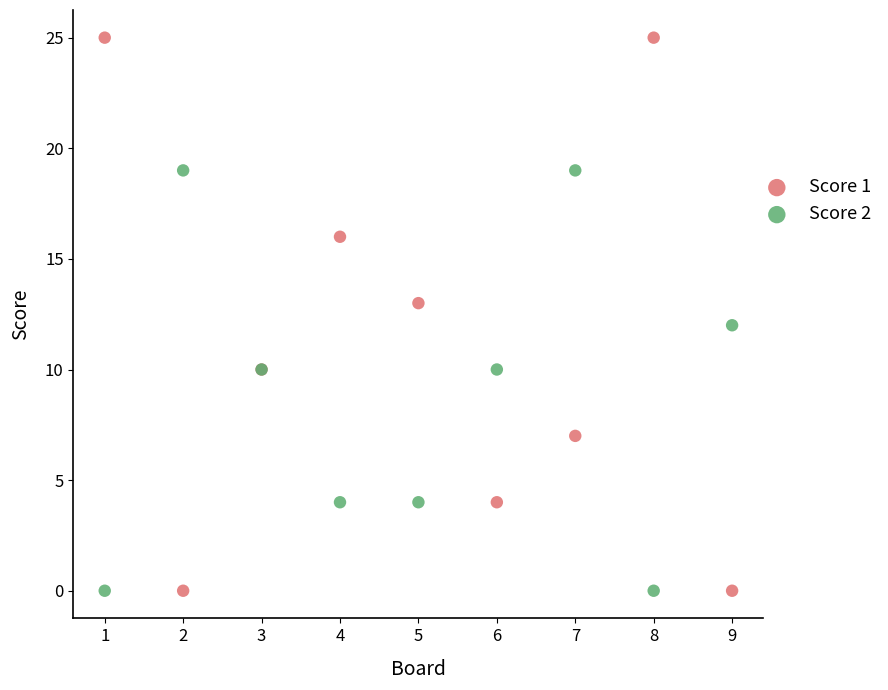

What are all the series names shown in the legend?

Score 1, Score 2